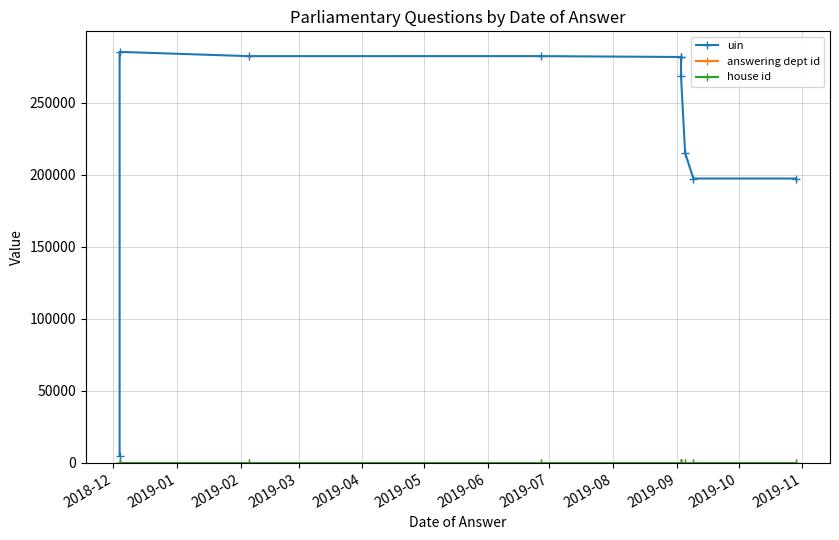

What is the sum of all answering dept id values?

270